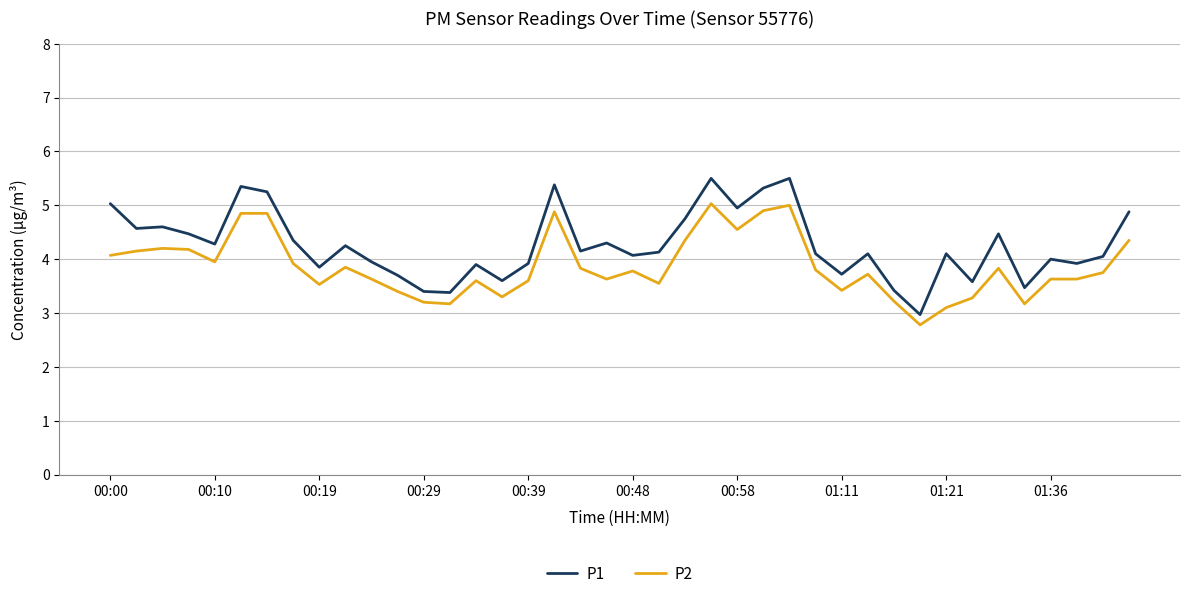

True or false: P1 and P2 intersect in this chart.

False